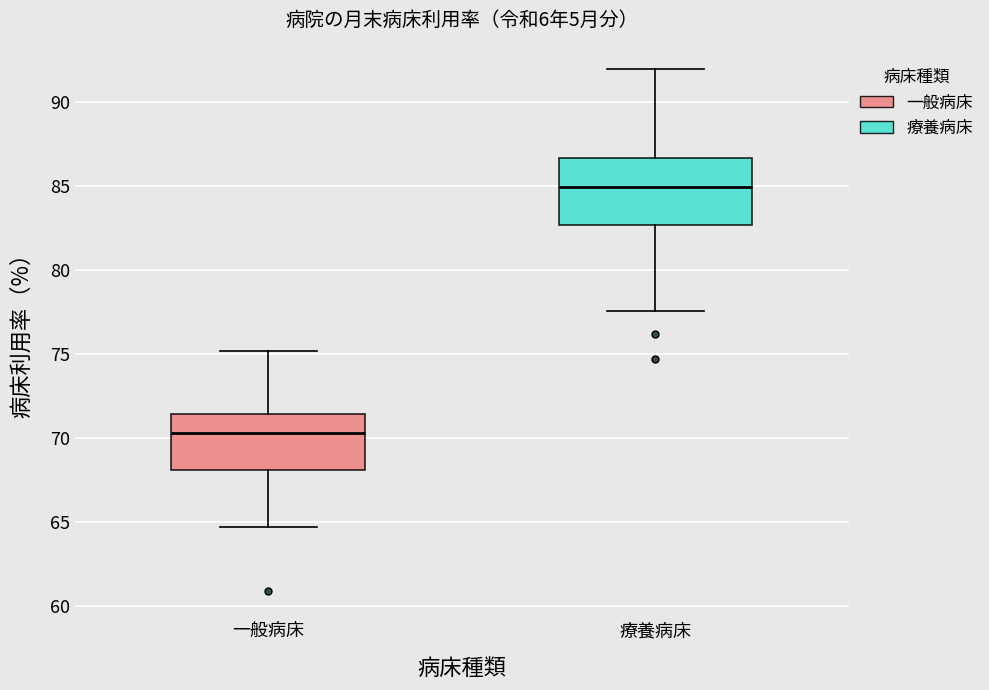

Reading left to right, transcribe this box plot: for each box, give where its median line is, the range the box spans, and where its two whiskers end, as read against the y-axis. The values are not printed on the chart, so give them approximately, as read against the axis.

一般病床: median 70.5, box 68.0 to 71.5, whiskers 64.5 to 75.0
療養病床: median 85.0, box 82.5 to 86.5, whiskers 77.5 to 92.0